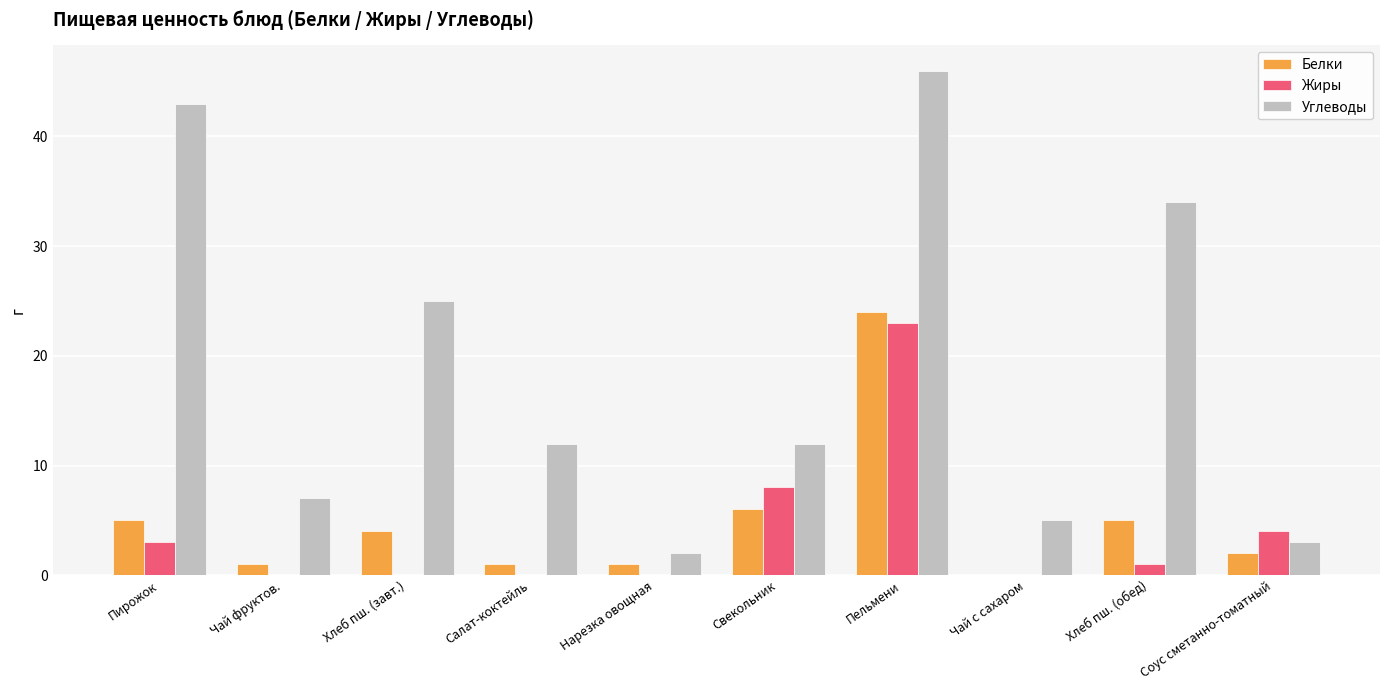

Reading left to right, extract all data points from this chart.

Белки: 5	1	4	1	1	6	24	0	5	2
Жиры: 3	0	0	0	0	8	23	0	1	4
Углеводы: 43	7	25	12	2	12	46	5	34	3